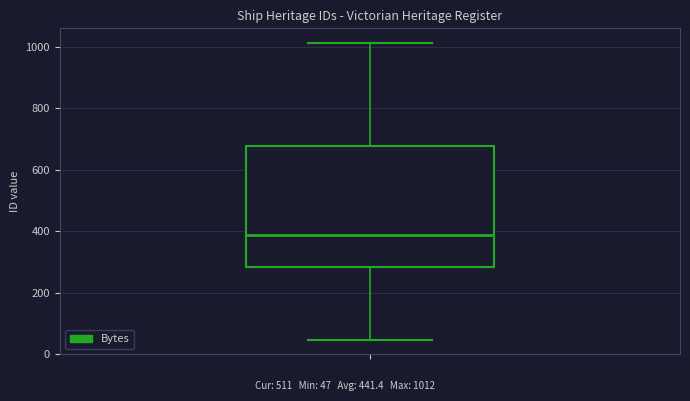

Read this box plot against the y-axis: the position of the median line, the range covered by the box, and the ends of both whiskers. The values are not printed on the chart, so give them approximately, as read against the axis.

median 380, box 280 to 680, whiskers 40 to 1020